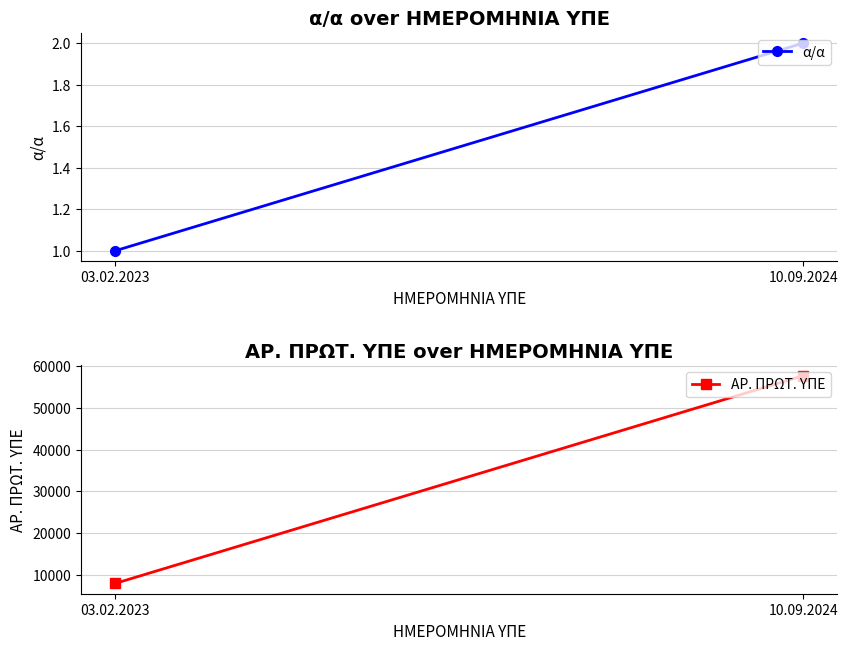

Count the α/α values in the range 1 to 2.

2